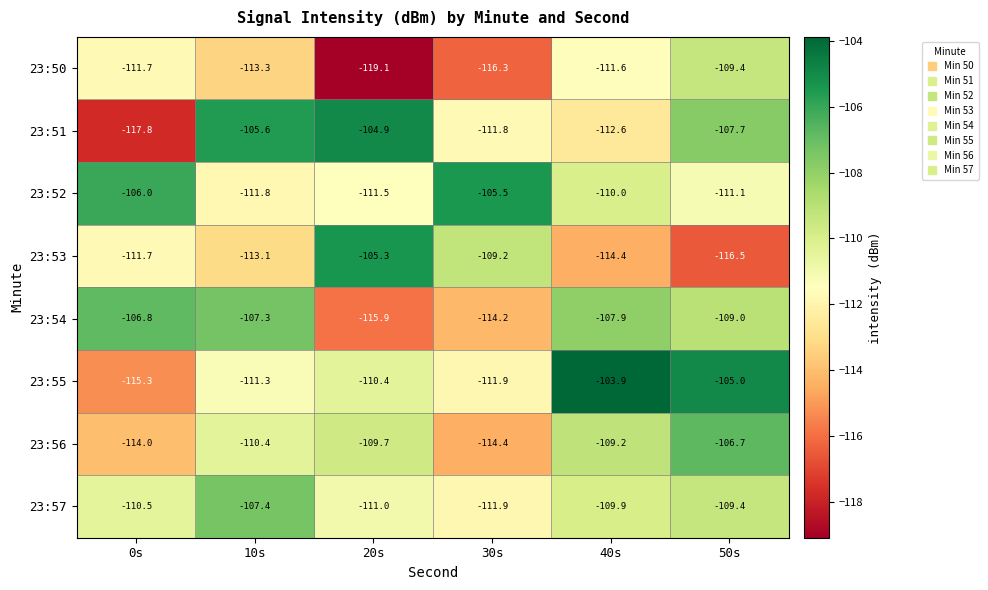

At which category does the chart reach its peak across all series?

40s